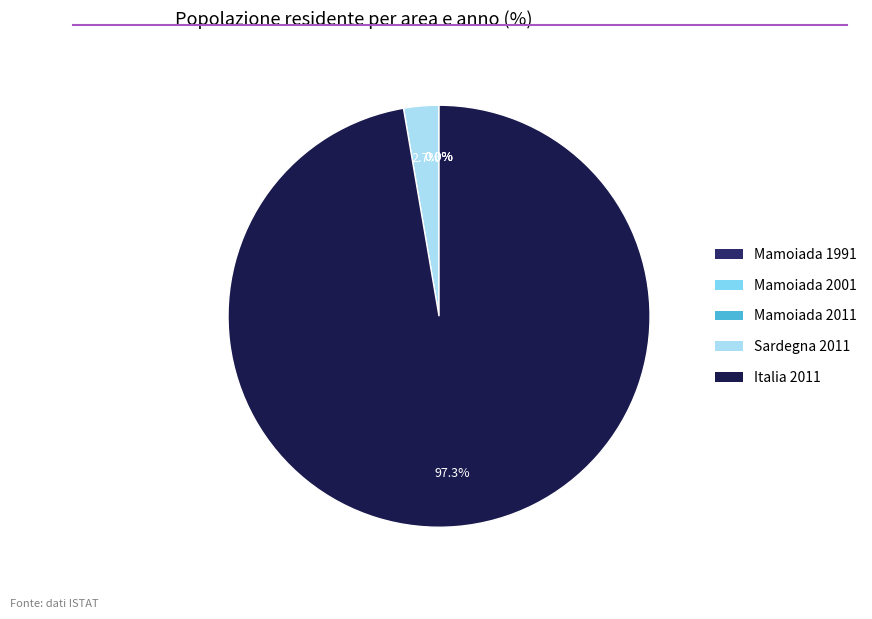

Is the sum of Italia 2011 and Sardegna 2011 greater than half?

Yes